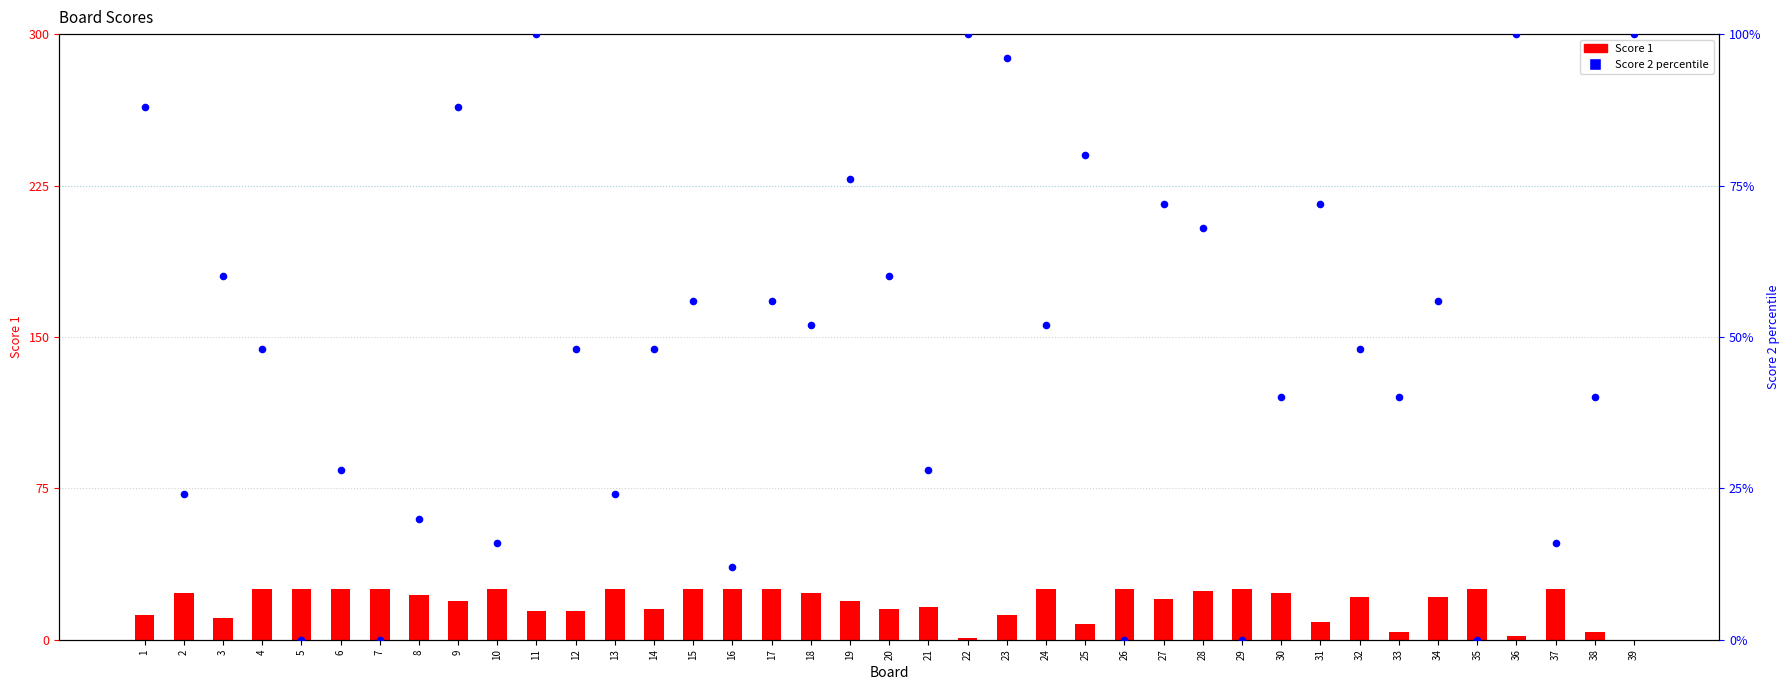

Is the value of Score 2 (percentile) at 37 greater than the value of Score 1 at 8?

No